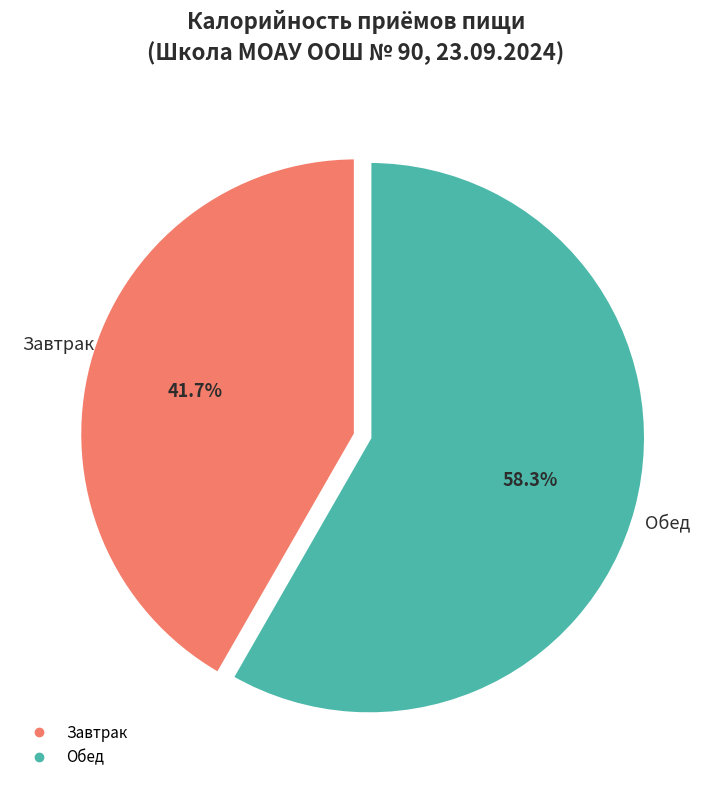

What is the largest slice in the pie chart?

Обед